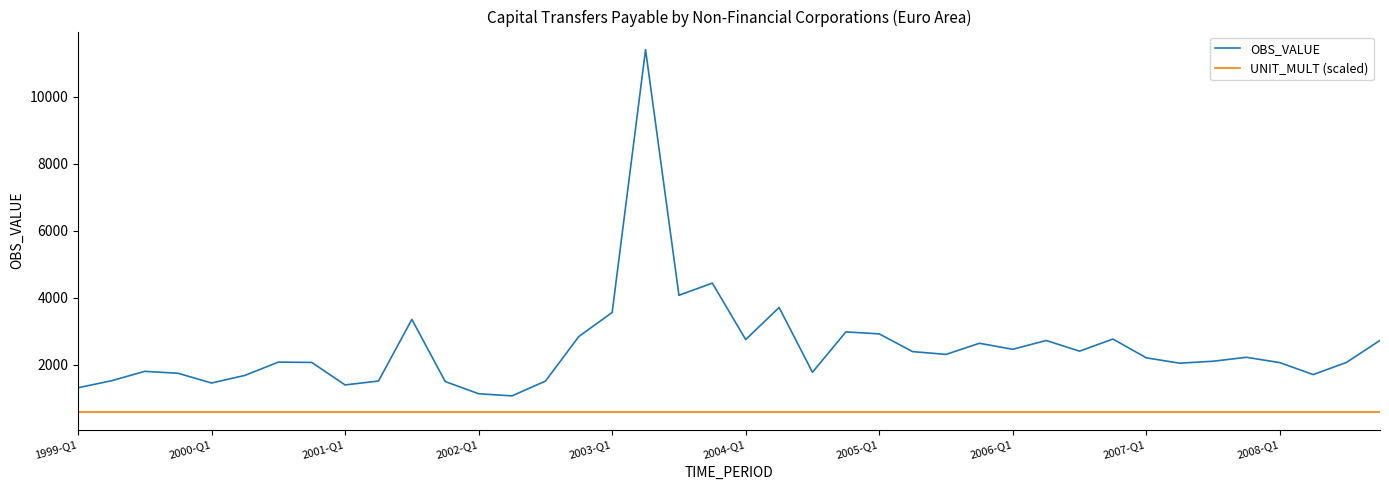

True or false: UNIT_MULT (scaled) and OBS_VALUE intersect in this chart.

False